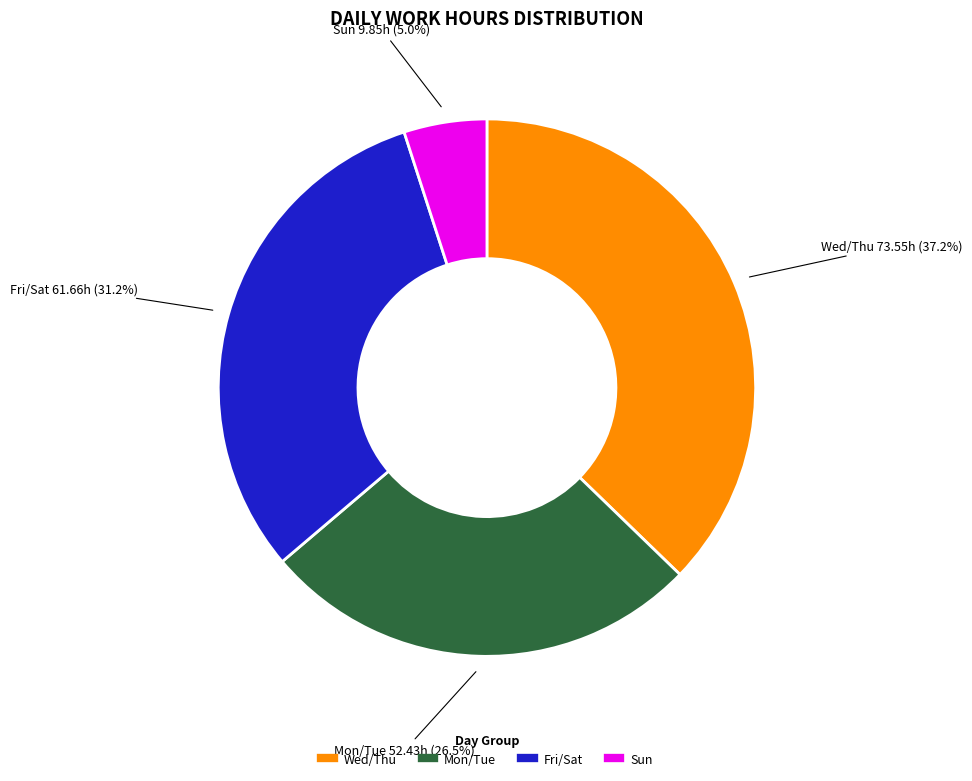

Does any single category account for the majority?

No